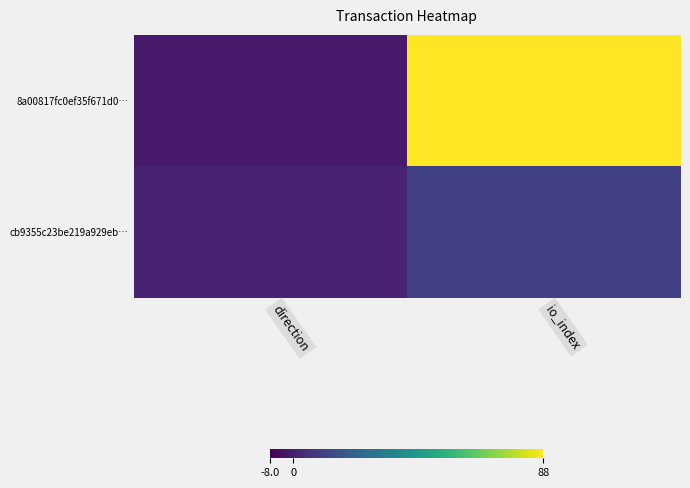

How many categories are shown in the chart?

2